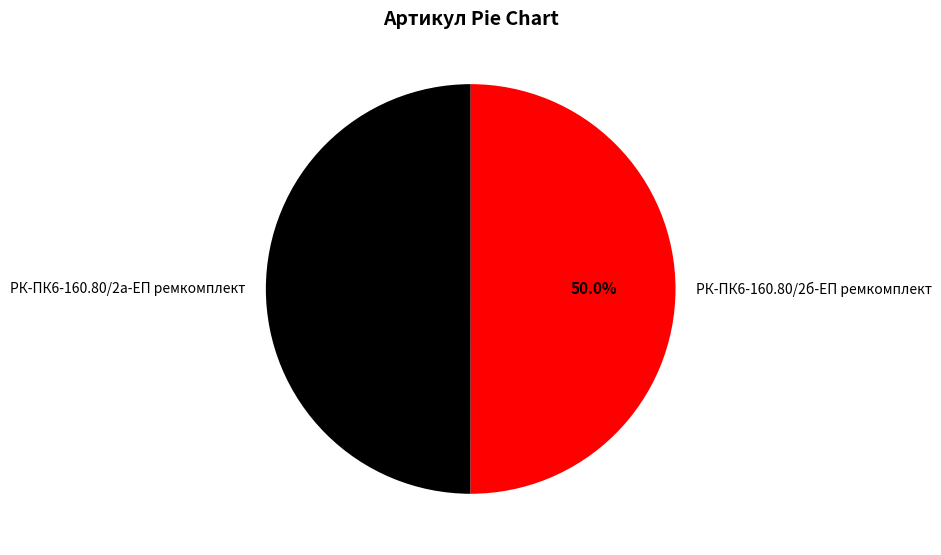

True or false: РК-ПК6-160.80/2а-ЕП ремкомплект accounts for 50% of the total.

True